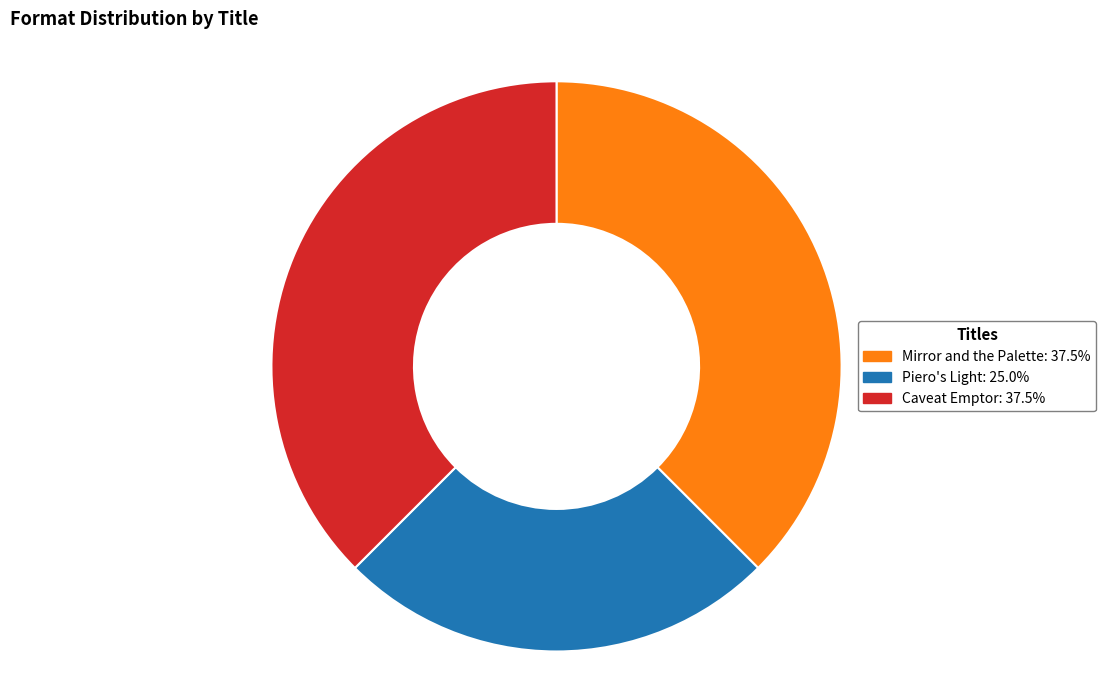

Combined, do Caveat Emptor and Mirror and the Palette account for over 50%?

Yes